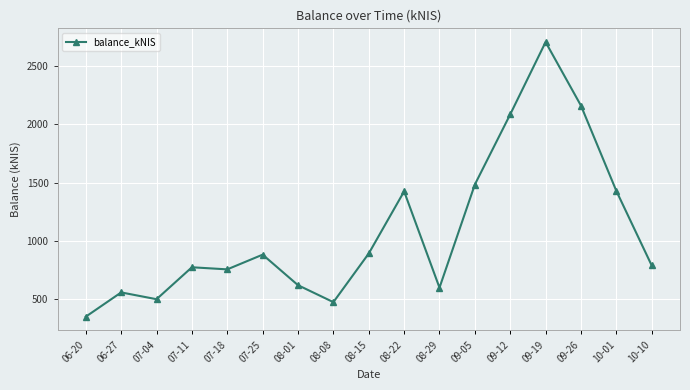

Where is the first local maximum?

06-27